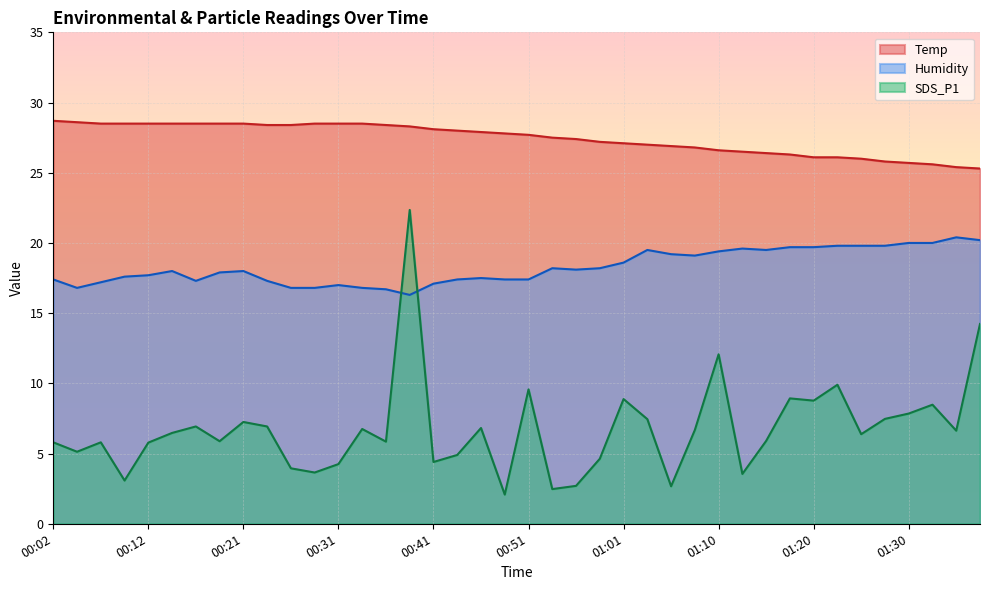

At which category does SDS_P1 reach its first local valley?

00:04